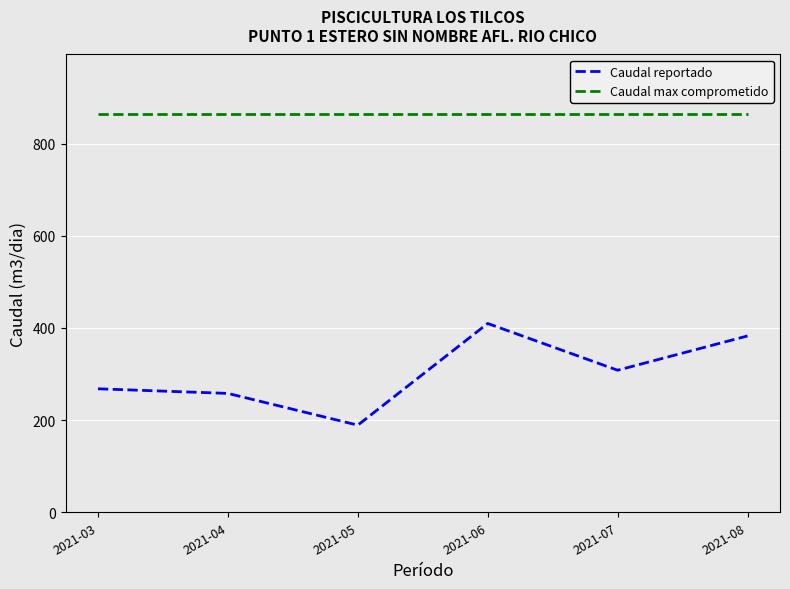

True or false: Caudal max comprometido has a value of 864.0 at 2021-06.

True